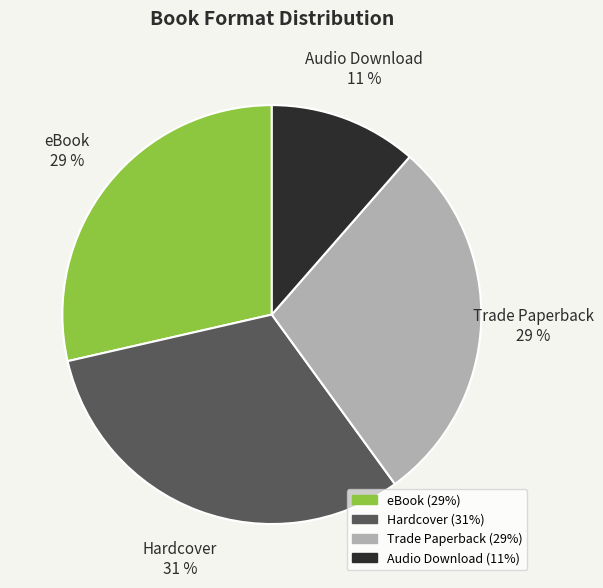

Combined, do Trade Paperback and Hardcover account for over 50%?

Yes